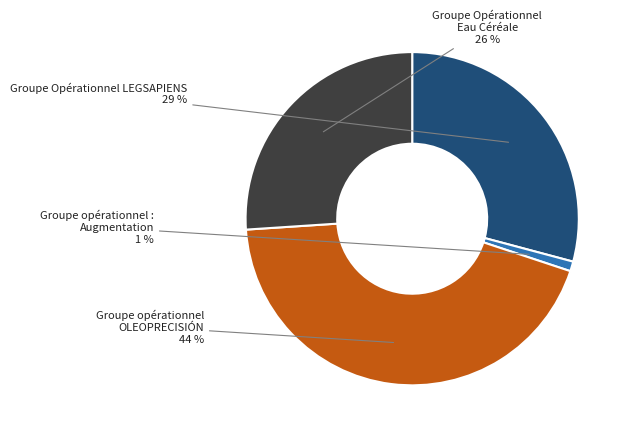

To the nearest percent, what is the difference between the largest and smallest slice percentages?

43%